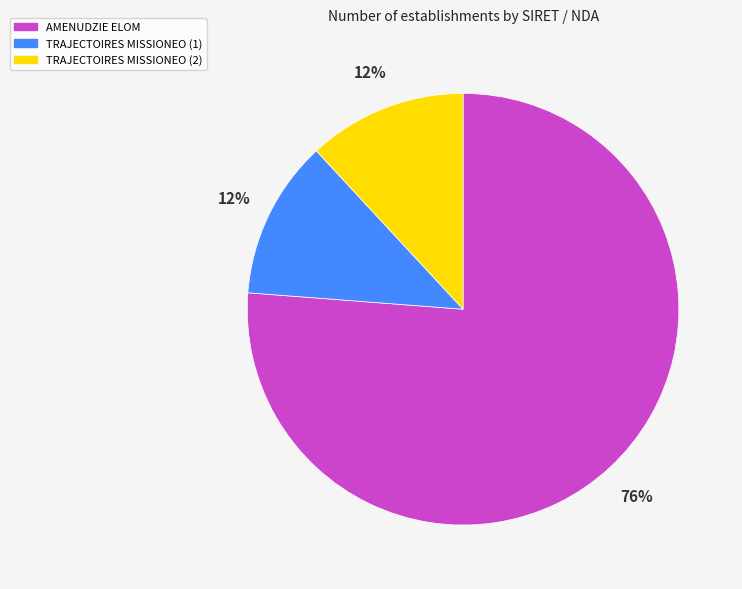

To the nearest percent, what is the difference between the largest and smallest slice percentages?

64%